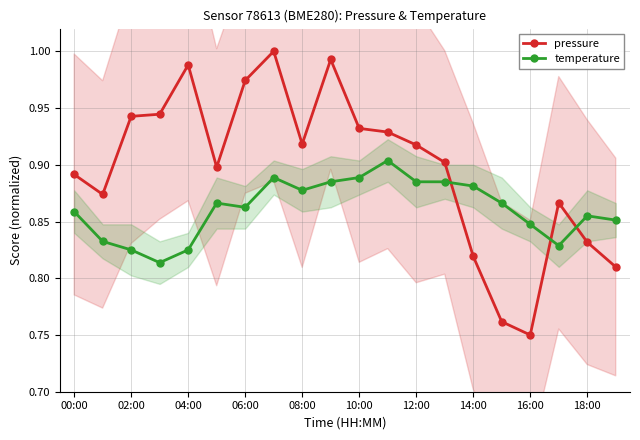

True or false: temperature and pressure intersect in this chart.

True